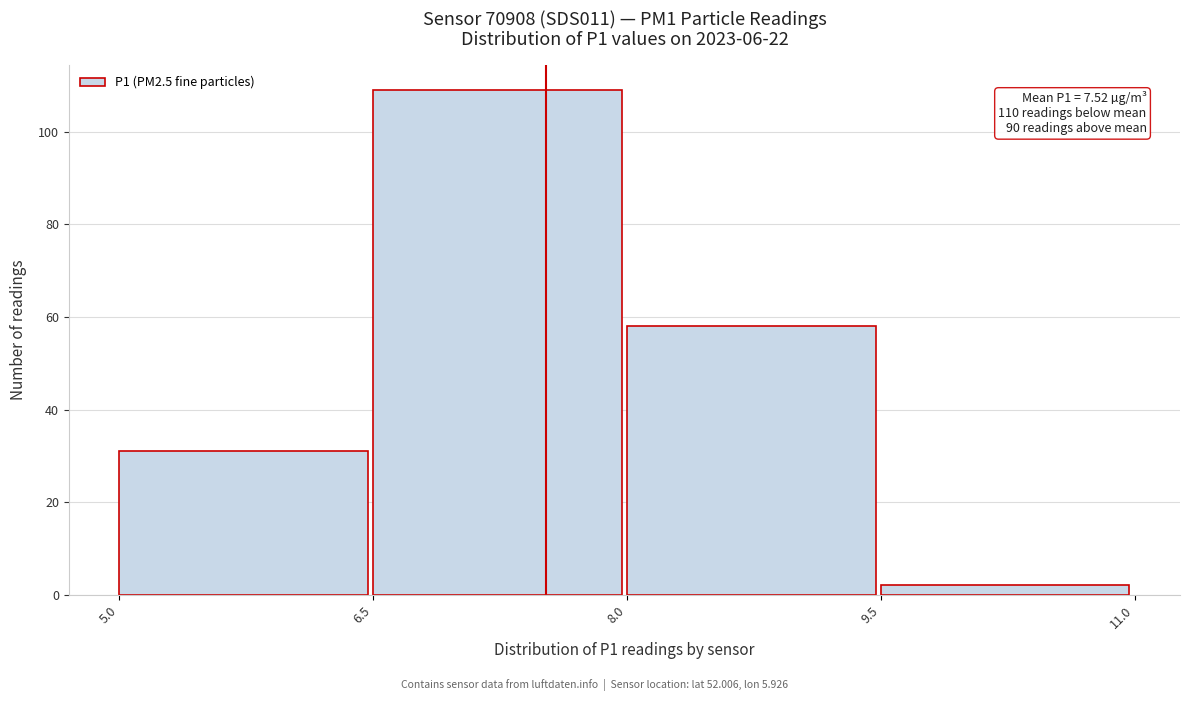

Over which range of the x-axis is the bar tallest?

6.5 to 8.0